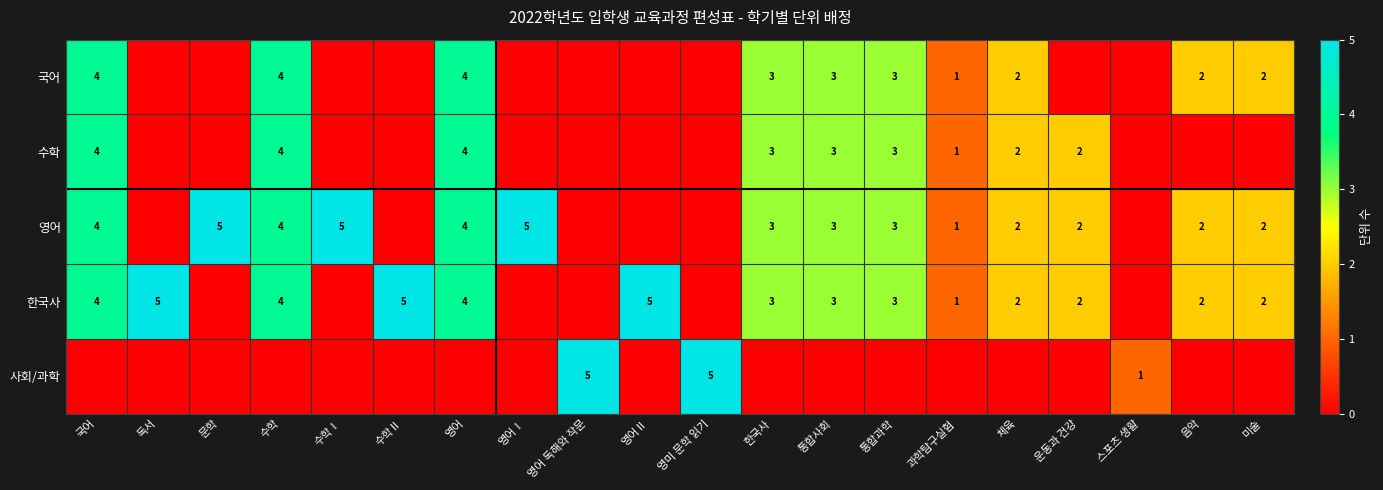

Is it true that 국어 equals 6 at 영어?

False